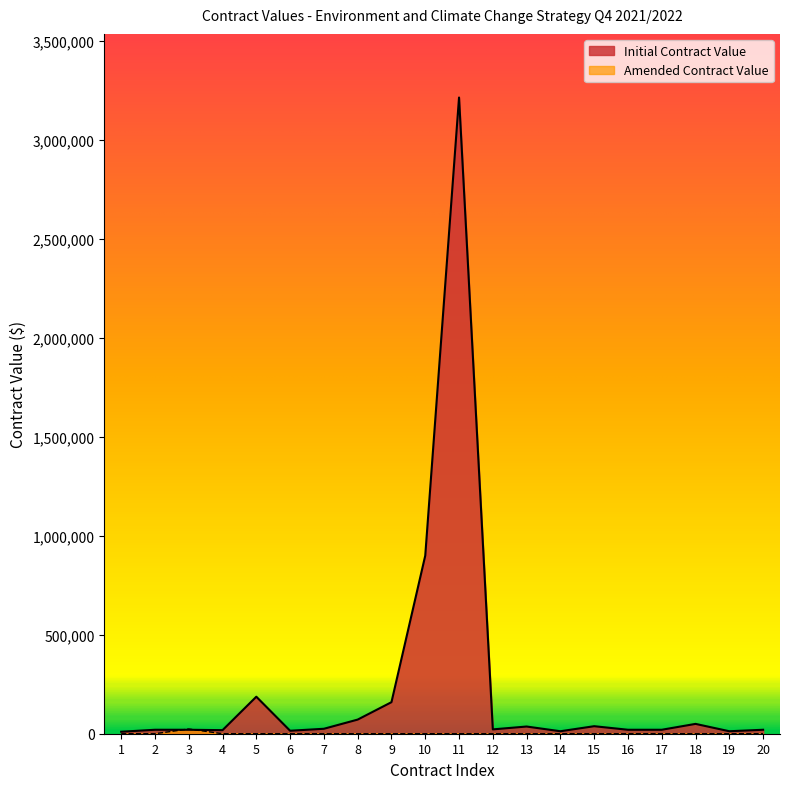

How many lines are shown in the chart?

2